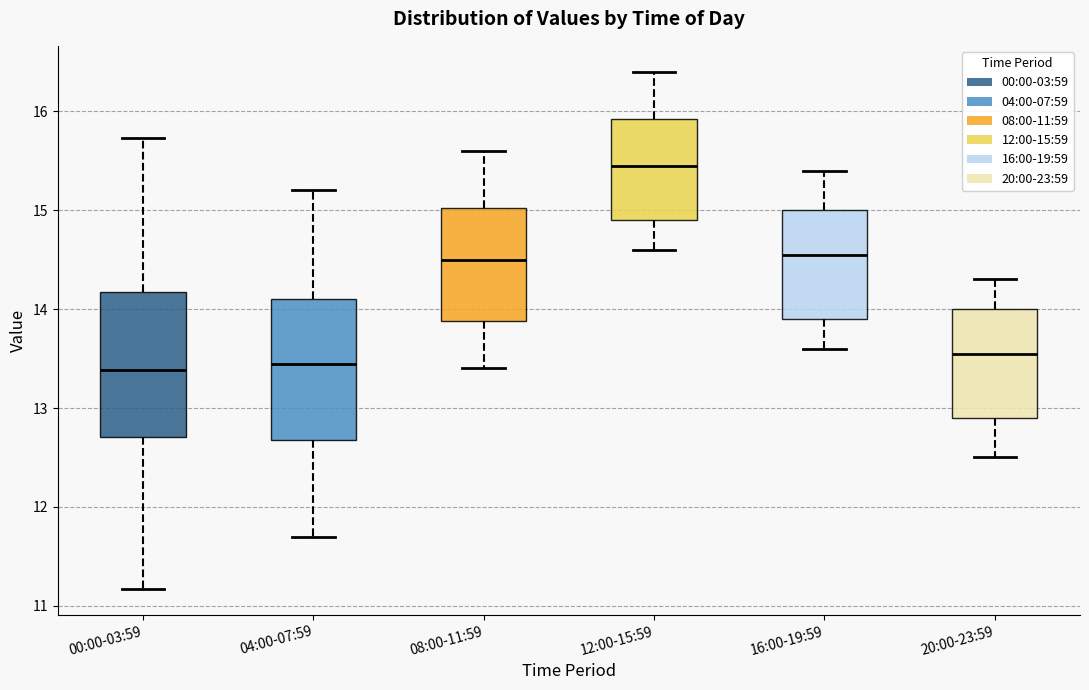

Reading left to right, read every box against the y-axis: the position of its median line, the range the box covers, and the ends of its whiskers. The values are not printed on the chart, so give them approximately, as read against the axis.

00:00-03:59: median 13.4, box 12.7 to 14.2, whiskers 11.2 to 15.7
04:00-07:59: median 13.5, box 12.7 to 14.1, whiskers 11.7 to 15.2
08:00-11:59: median 14.5, box 13.9 to 15.0, whiskers 13.4 to 15.6
12:00-15:59: median 15.5, box 14.9 to 15.9, whiskers 14.6 to 16.4
16:00-19:59: median 14.6, box 13.9 to 15.0, whiskers 13.6 to 15.4
20:00-23:59: median 13.6, box 12.9 to 14.0, whiskers 12.5 to 14.3